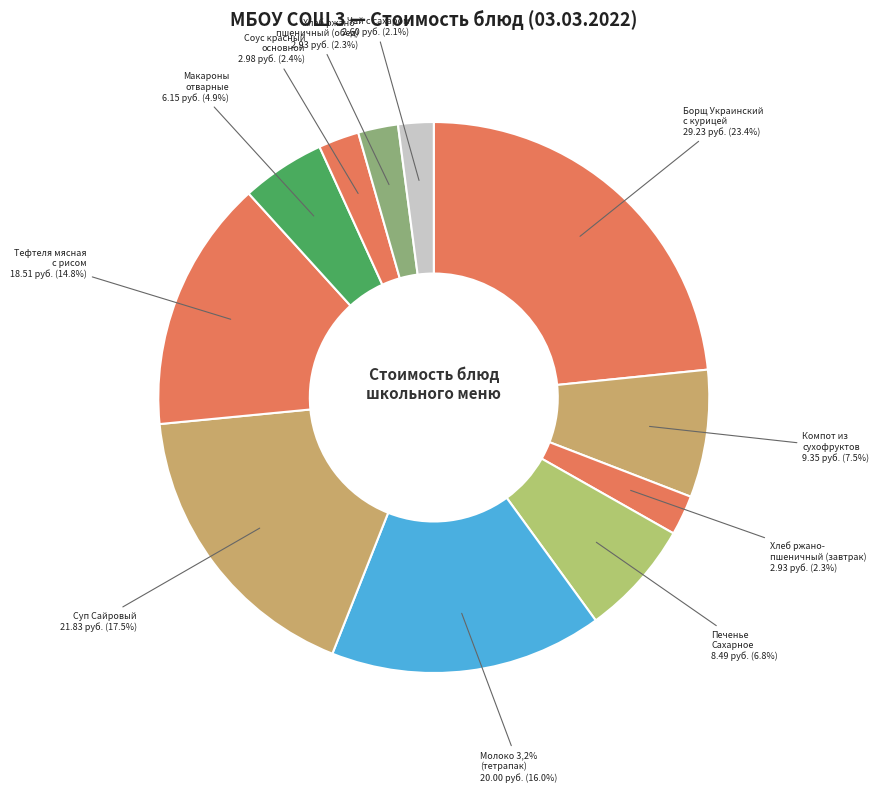

What is the smallest slice in the pie chart?

Чай с сахаром